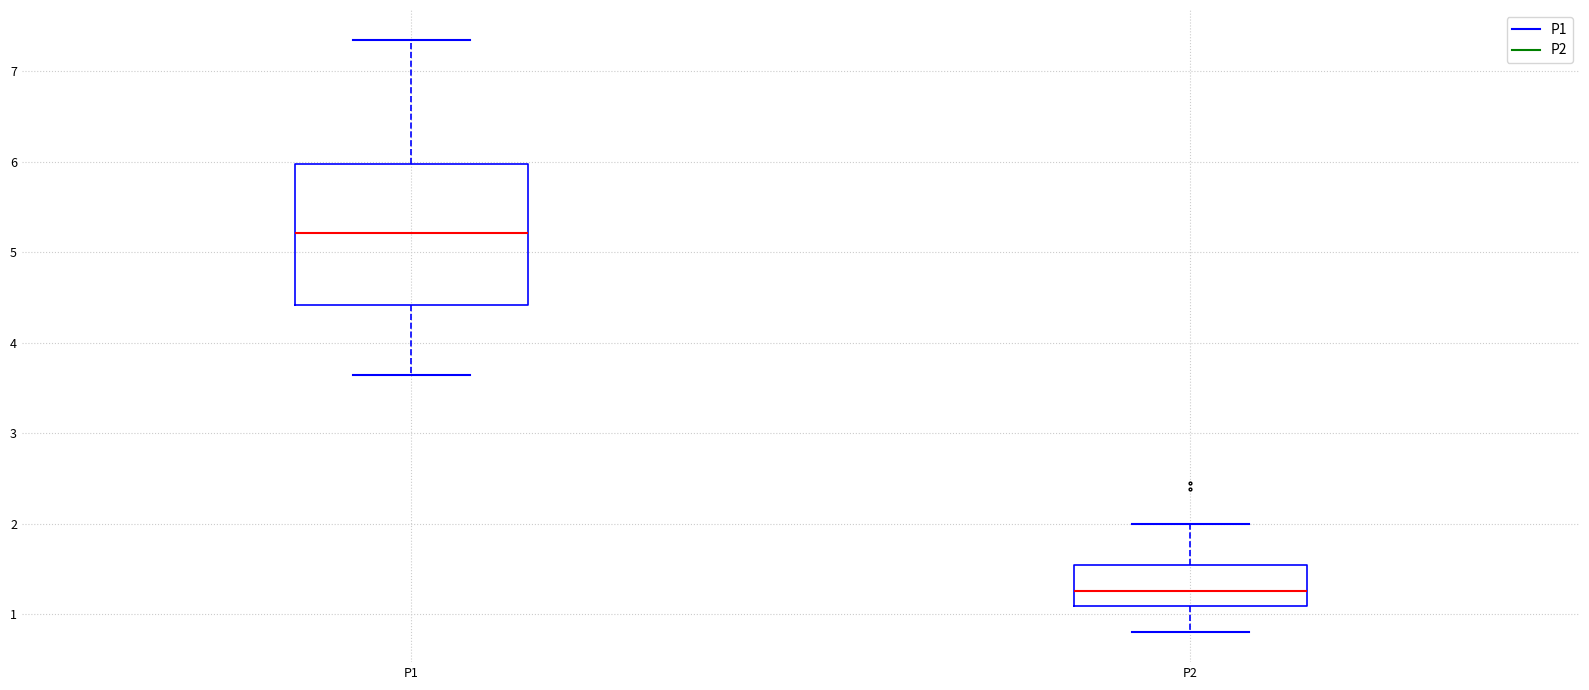

Which box has the lowest median line?

P2